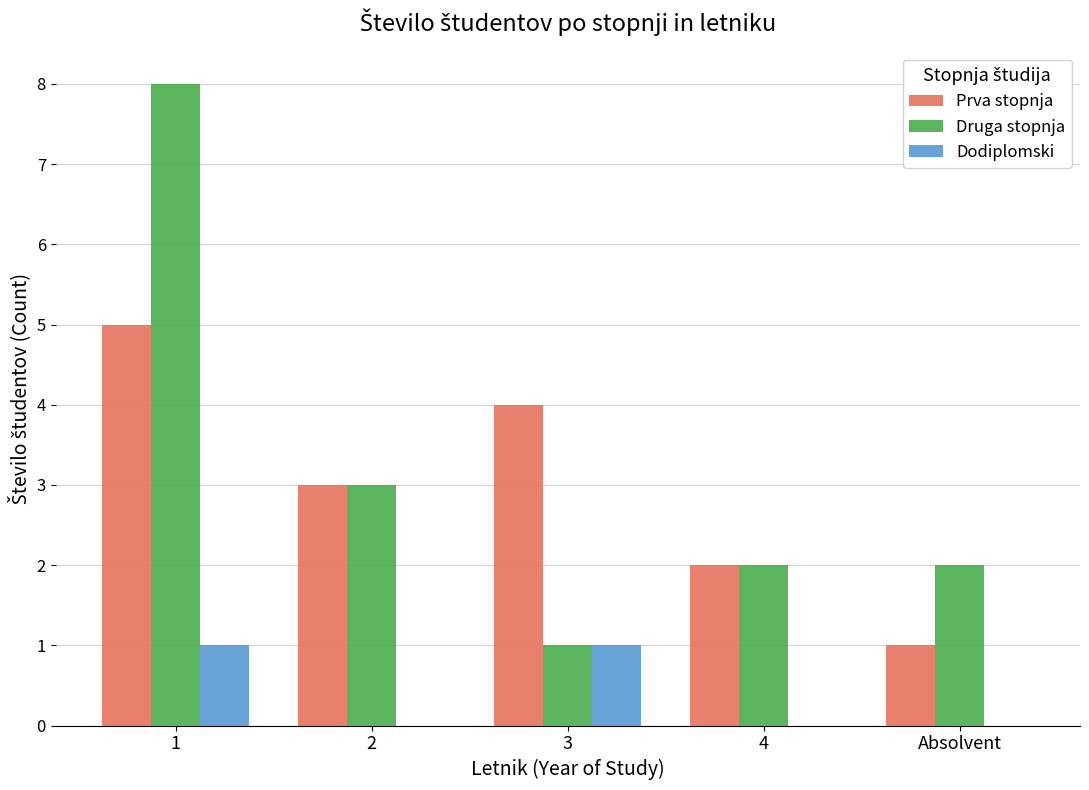

Is the value of Prva stopnja at 4 greater than the value of Druga stopnja at 2?

No